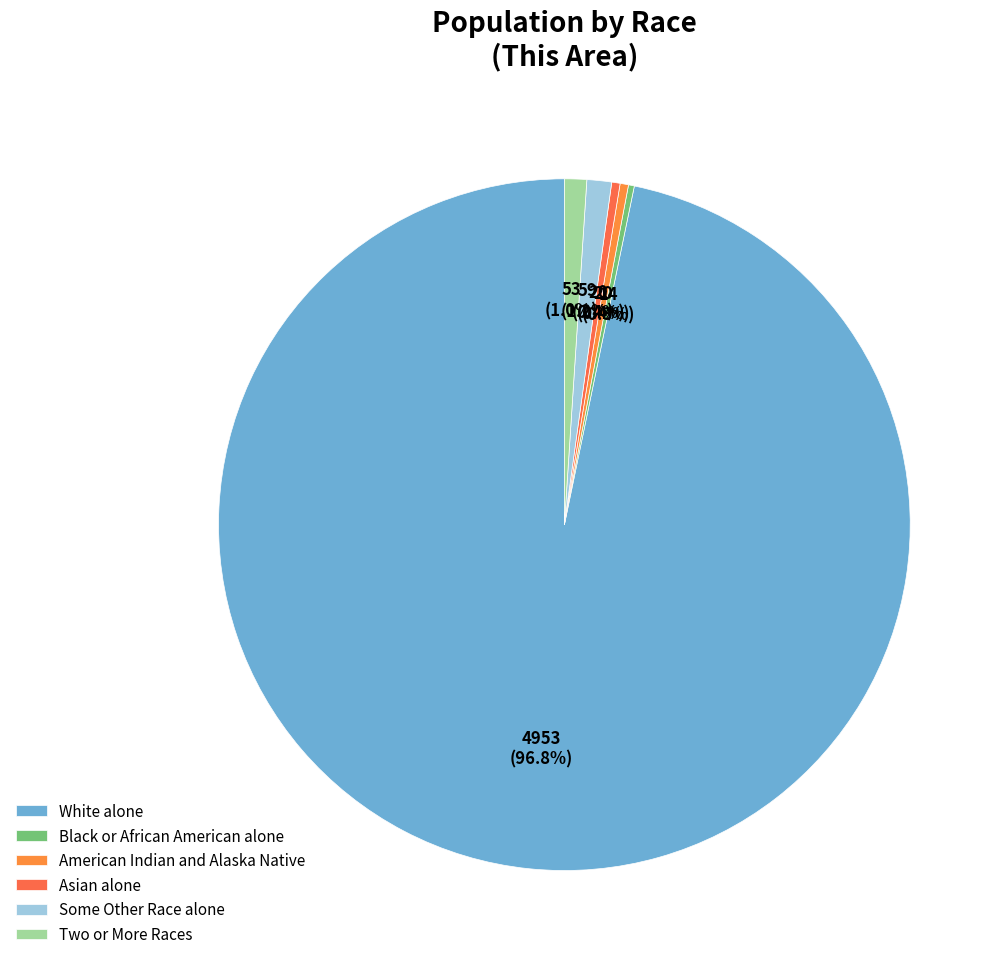

Count the number of slices in the pie.

6